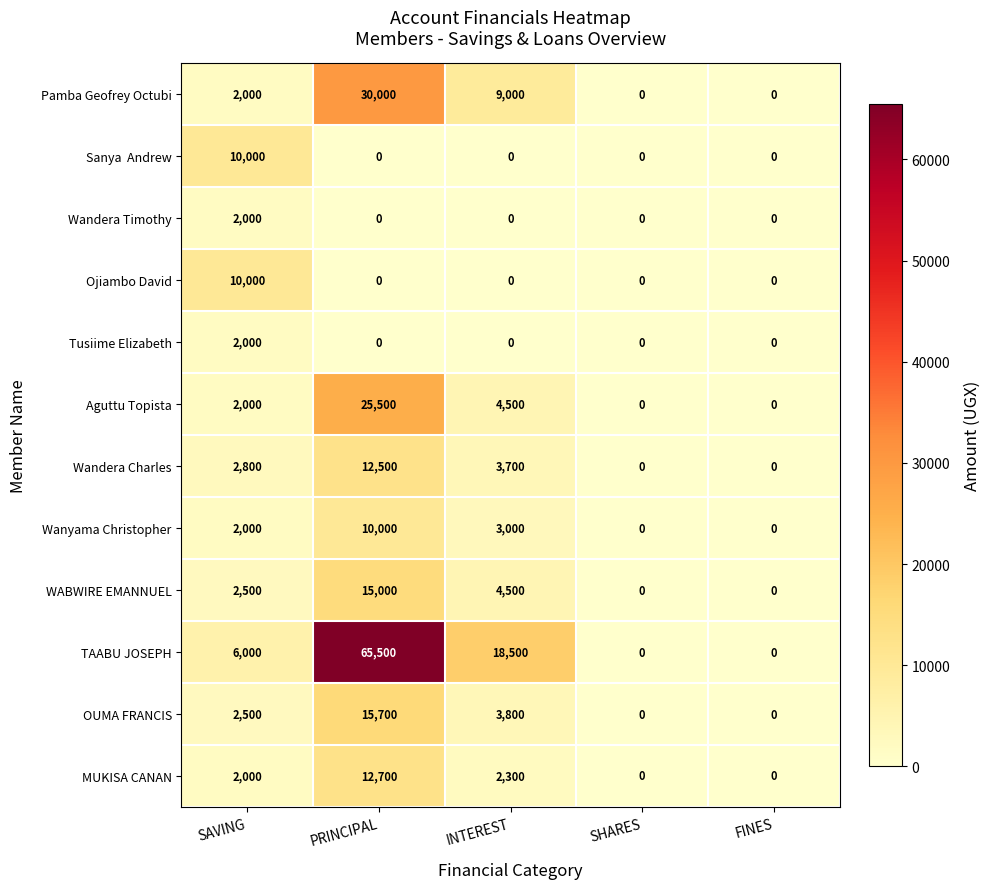

Which series has the largest total across all categories?

TAABU JOSEPH